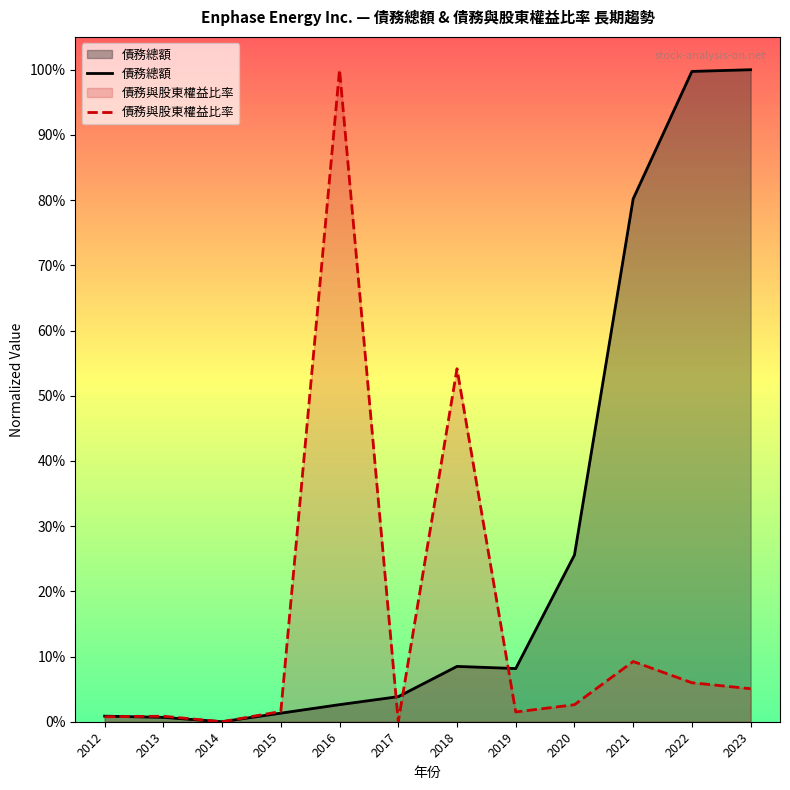

How many distinct data groups are displayed?

2